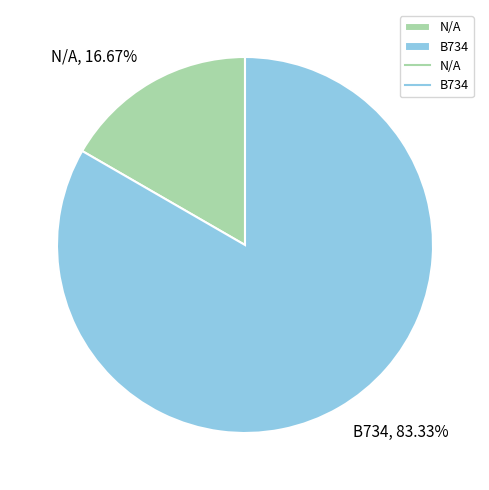

How many slices are in this pie chart?

2